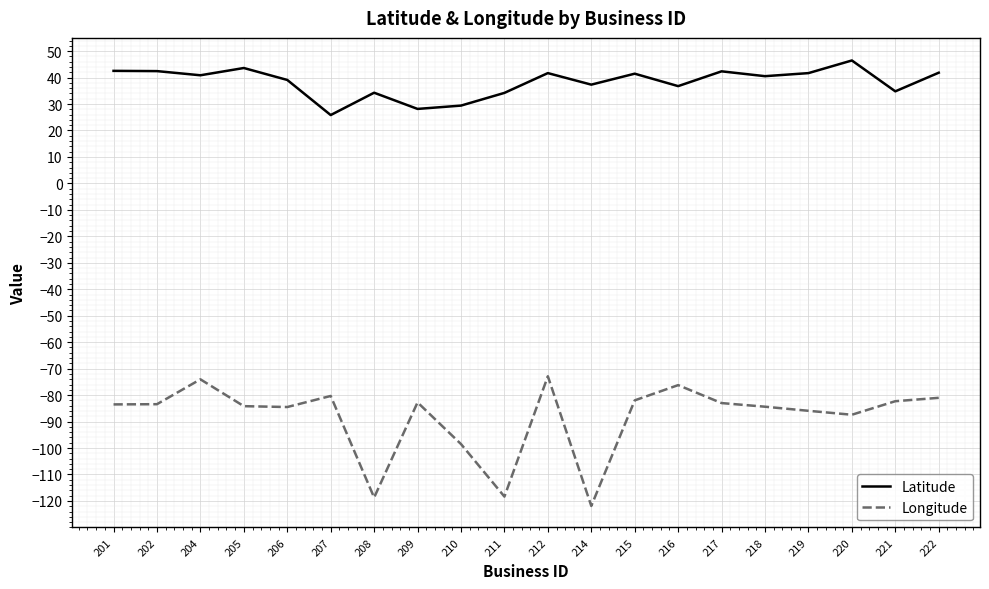

Which series has the largest total across all categories?

Latitude